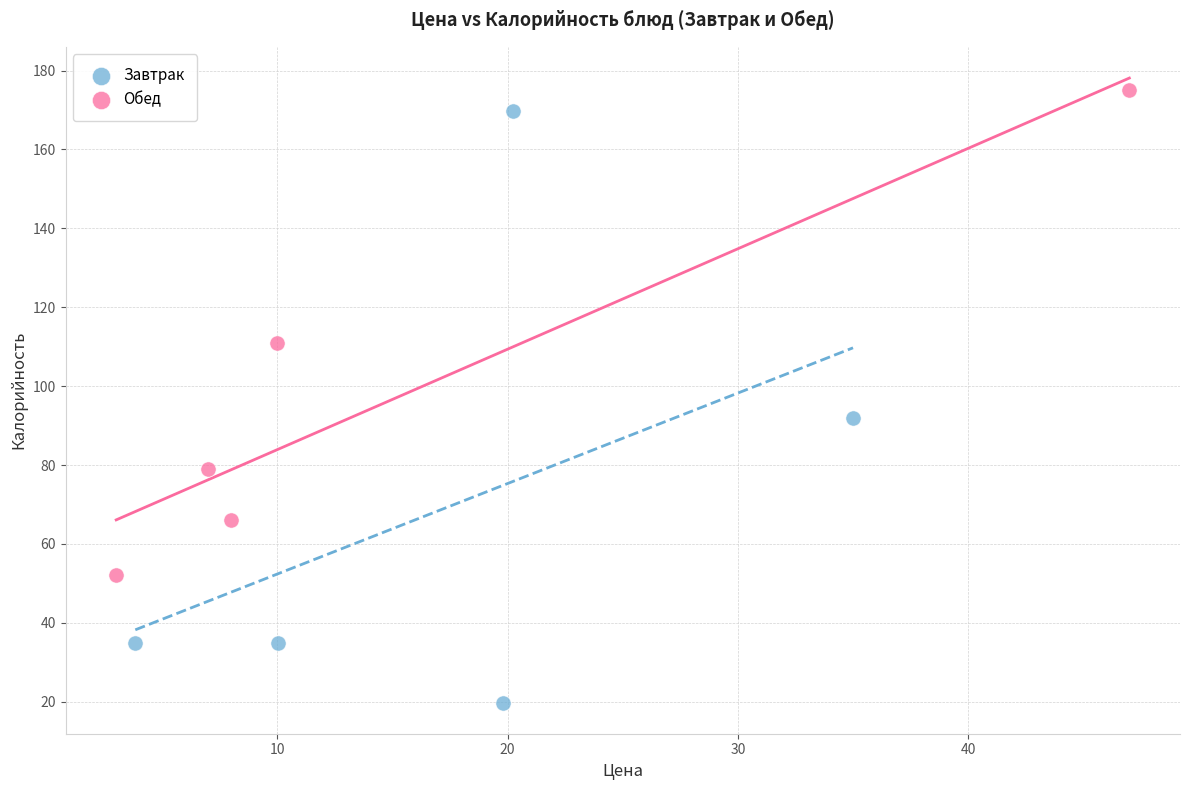

Which series has the widest spread of Y values?

Завтрак